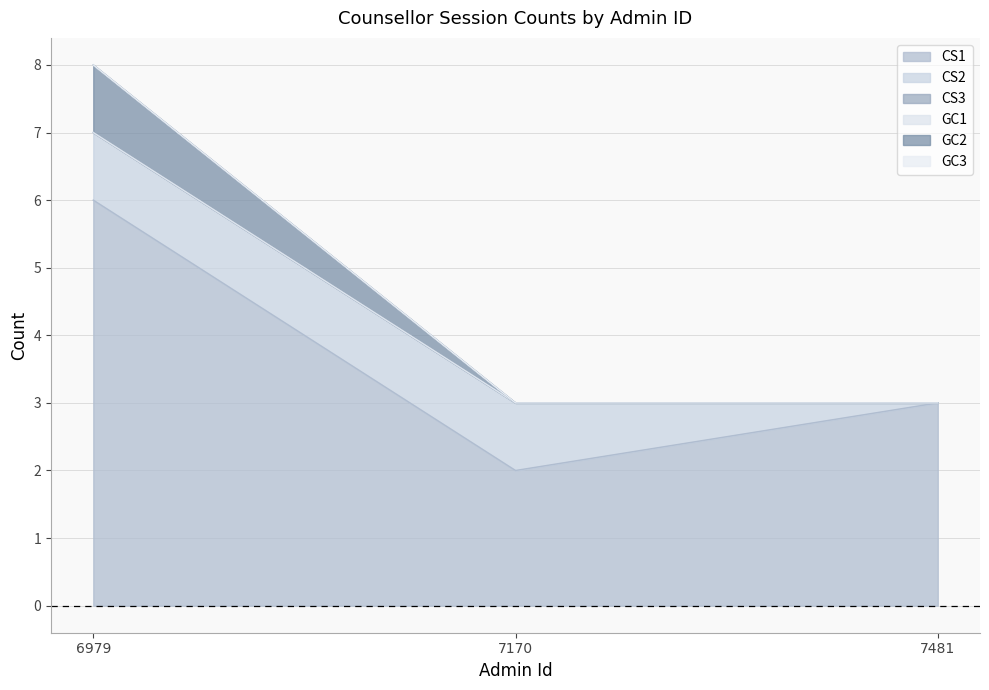

What is the average value of the CS2 series?

1